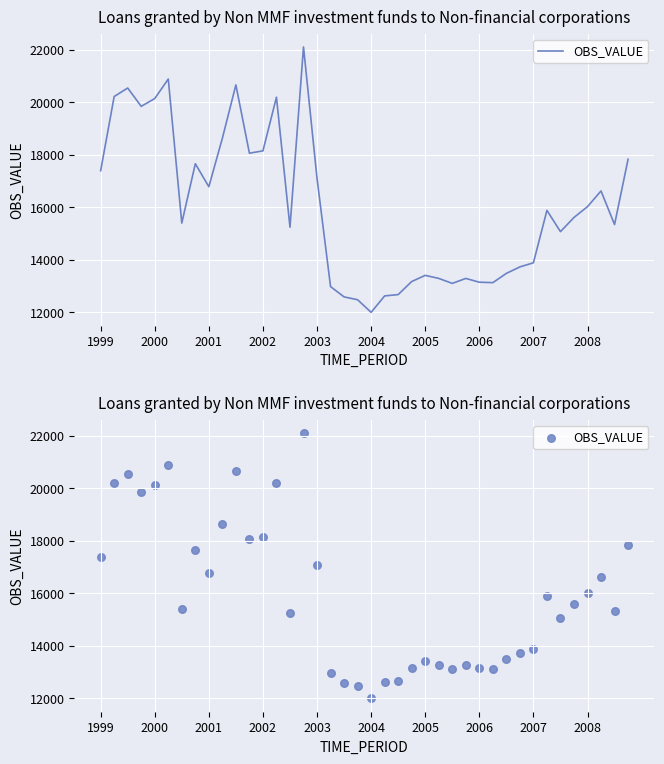

Which has a higher value, 2008 or 20?

2008